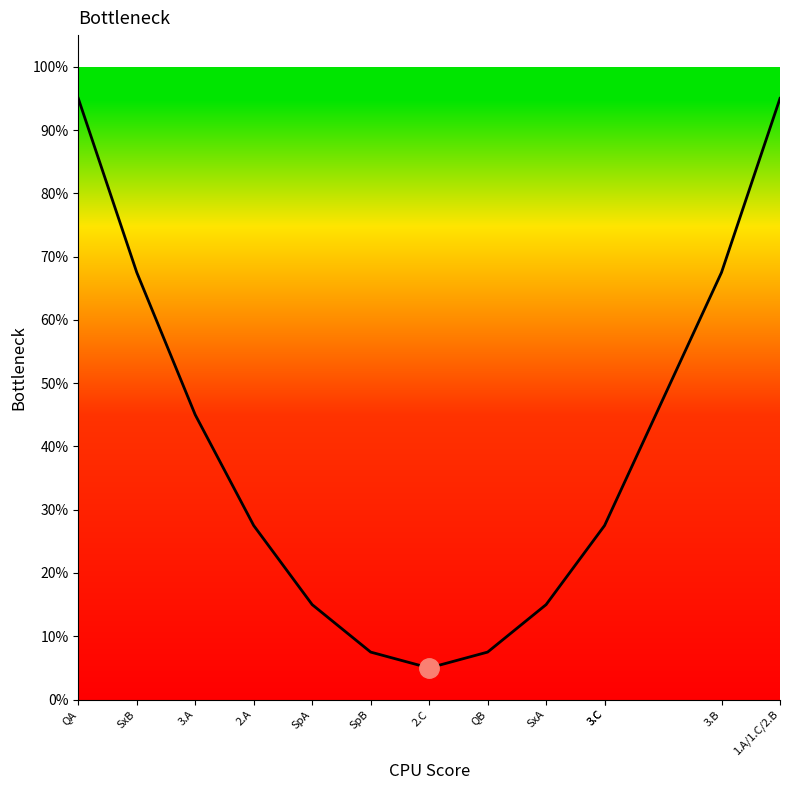

What is the smallest value displayed?

5.0